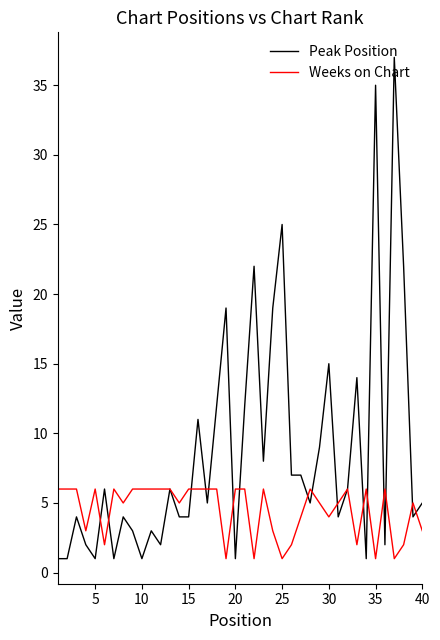

Which series has the widest spread of values?

Peak Position